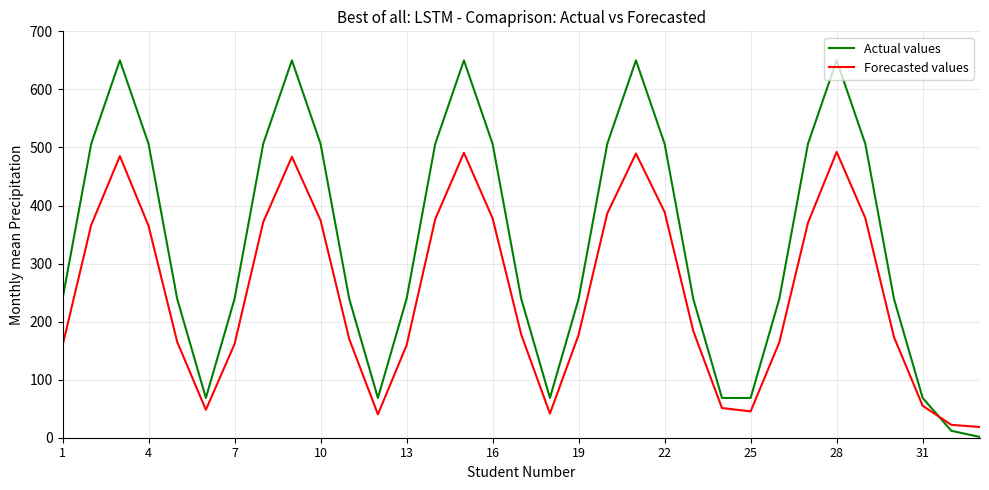

List the series in order of their overall mean, highest first.

Actual values, Forecasted values